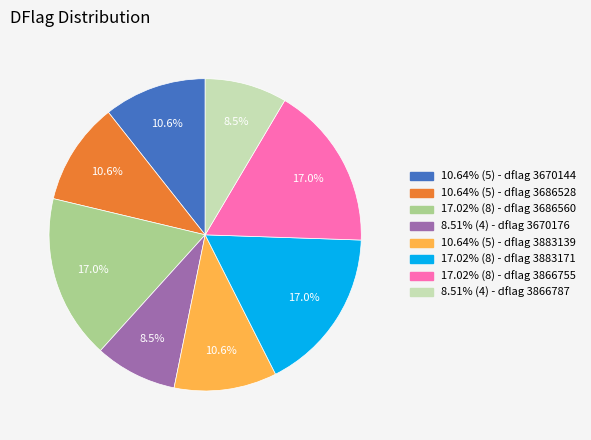

Is there any slice that represents more than half of the pie?

No